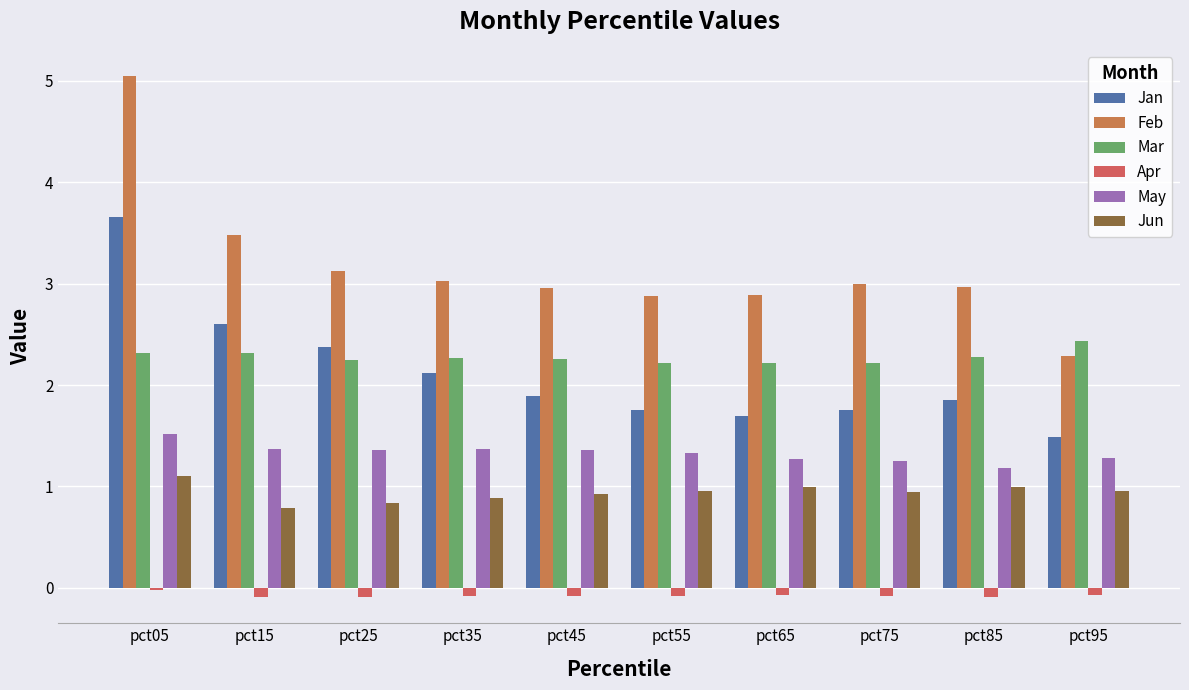

The value of Mar at pct95 is 2.4. True or false?

True